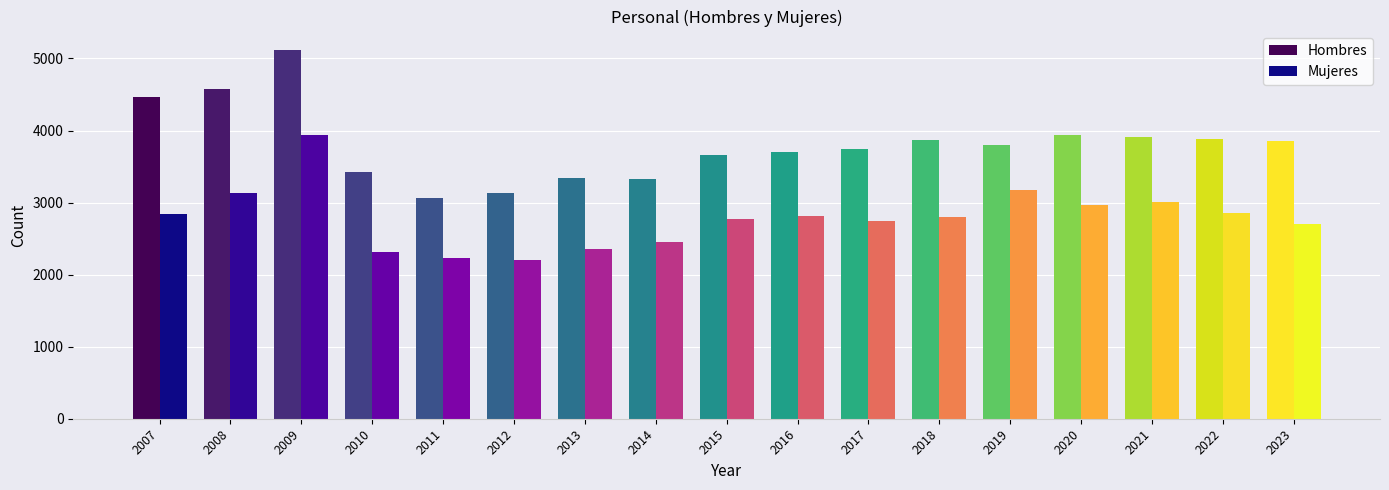

What is the total value across all series at 2011?

5290